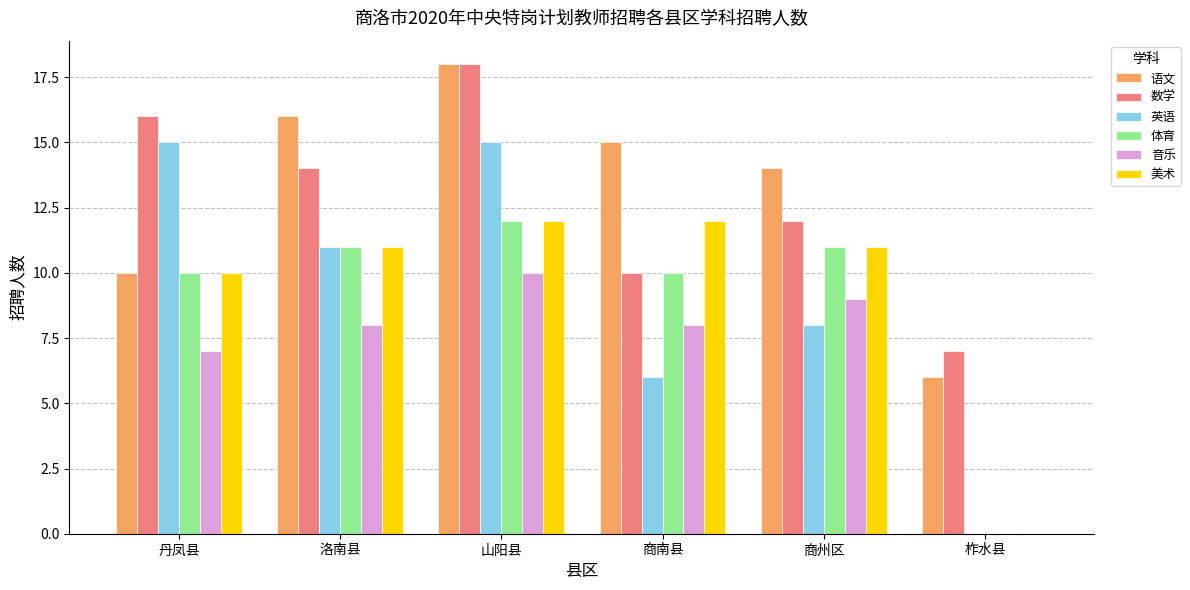

How many groups of bars are there?

6